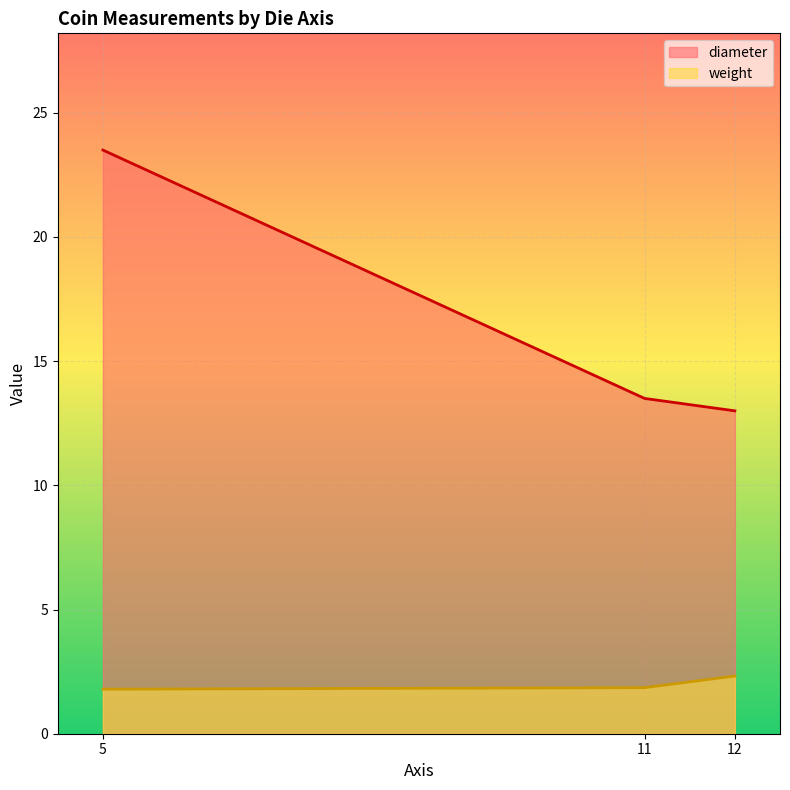

At which label does weight reach its peak?

12